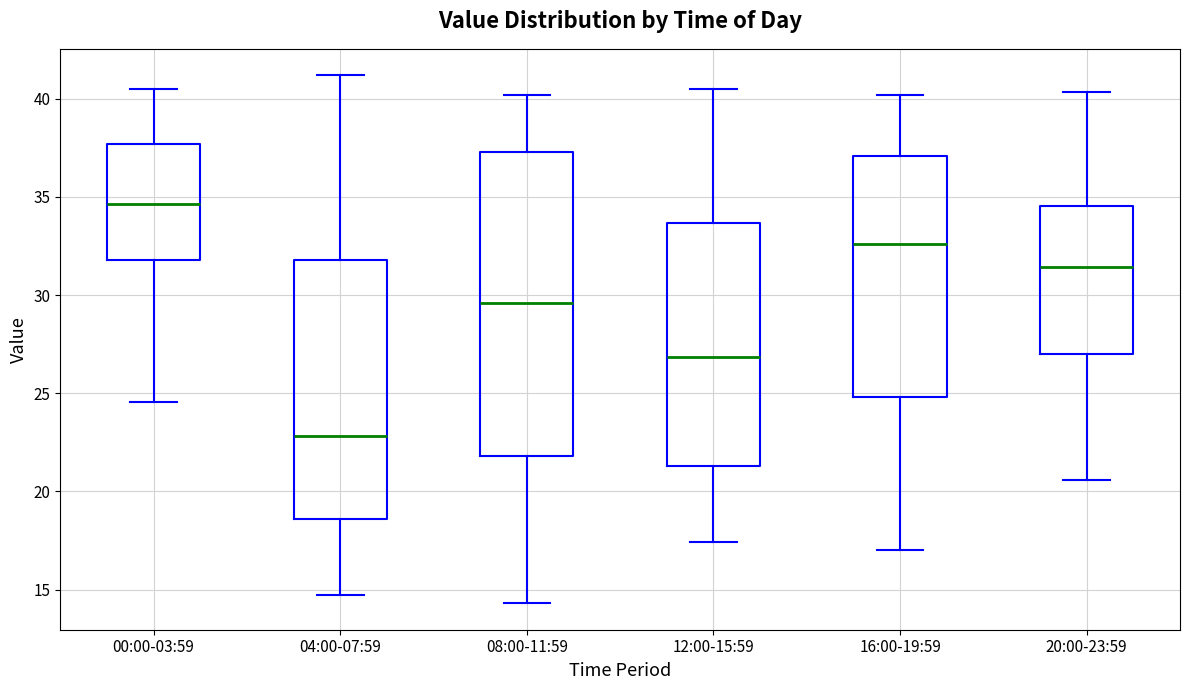

Comparing the boxes themselves (not the whiskers), which one is the tallest?

08:00-11:59